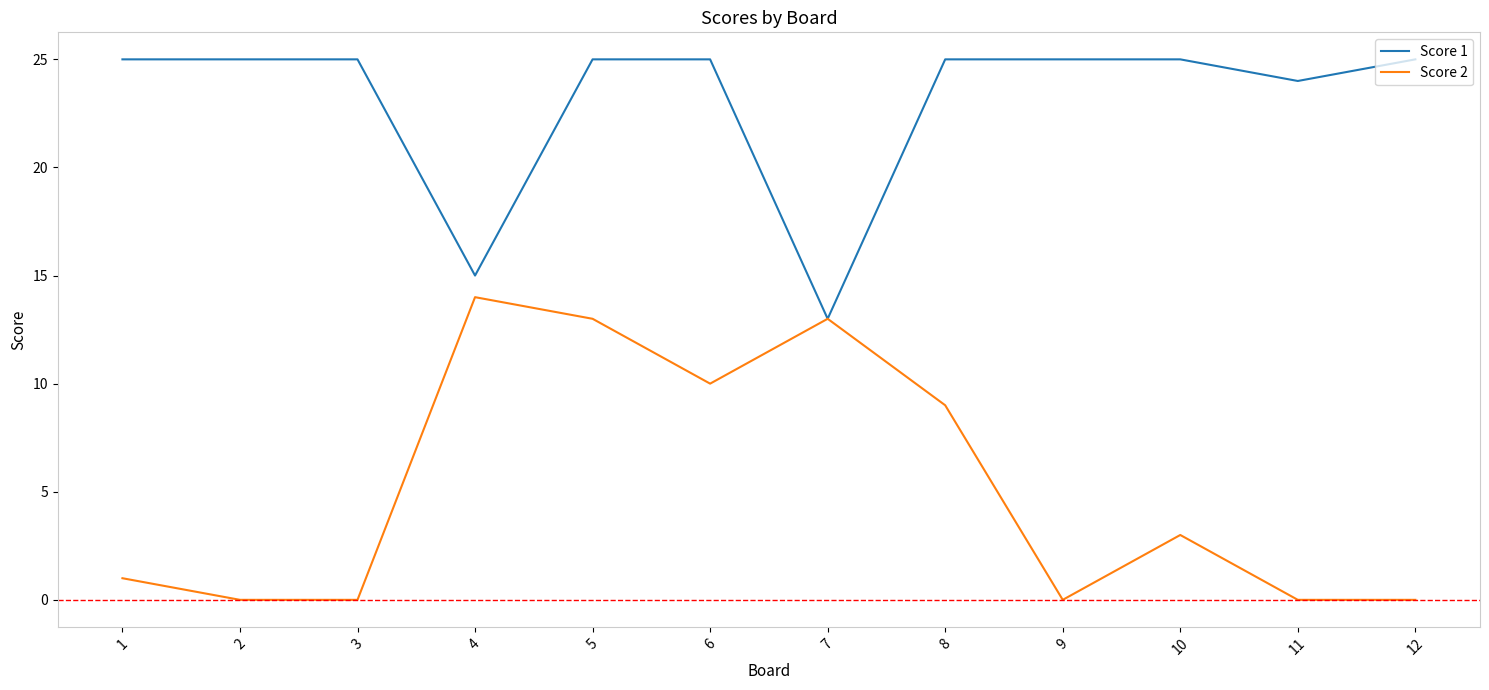

Which series changed the most between 2 and 5?

Score 2